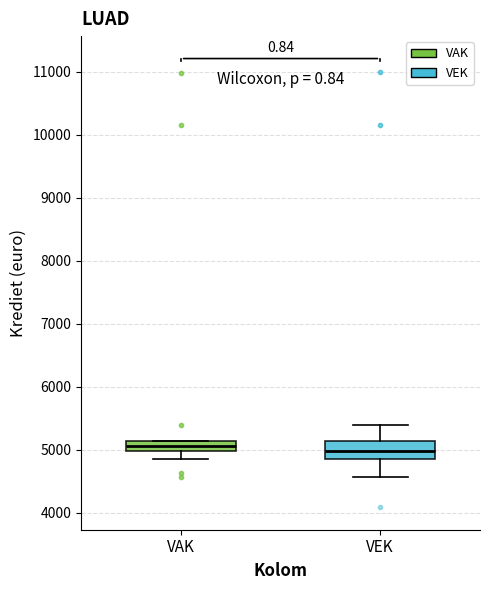

Where is the upper edge of the box for VEK on the y-axis? The values are not printed on the chart, so give them approximately, as read against the axis.

5100